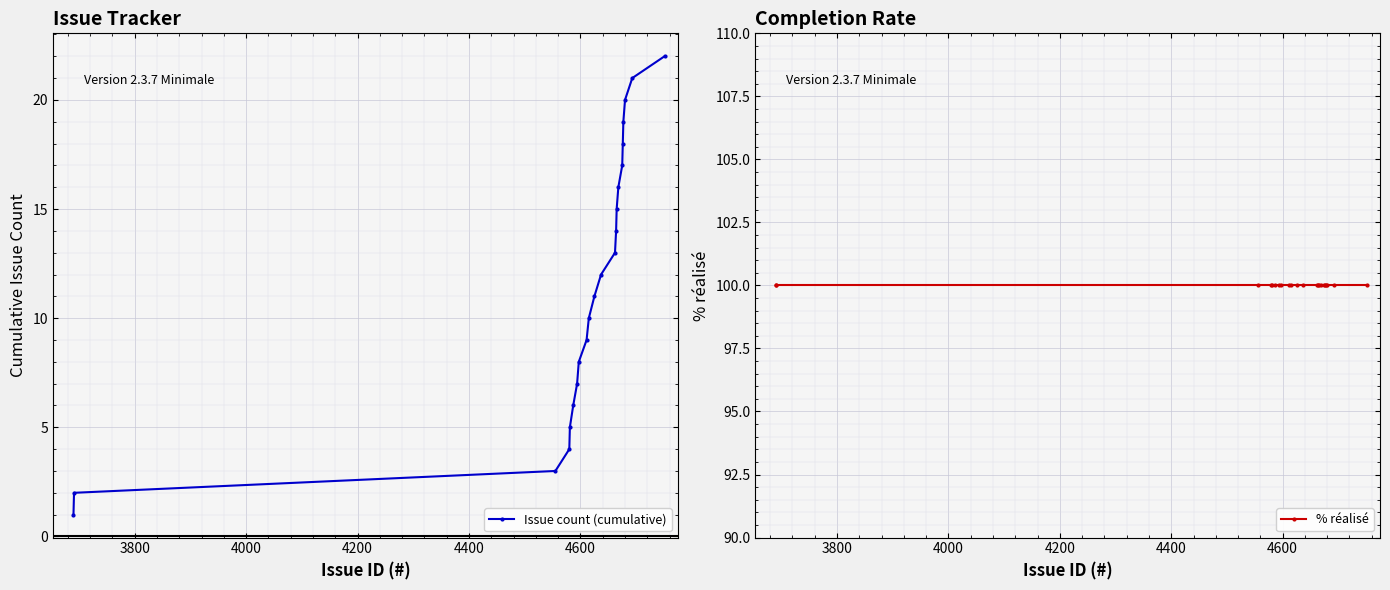

How many lines are shown in the chart?

2